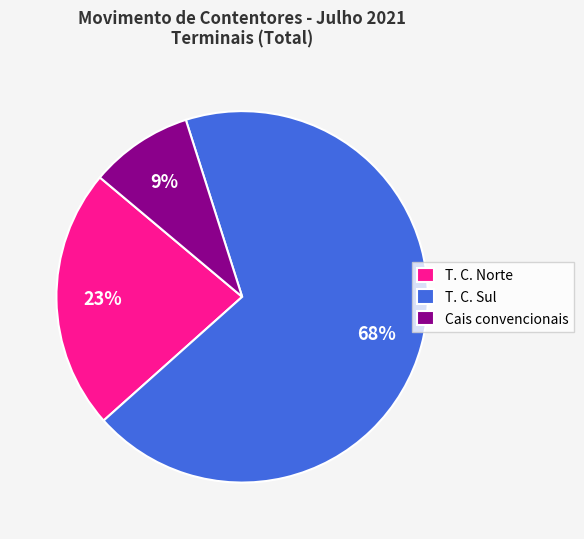

Count the number of slices in the pie.

3